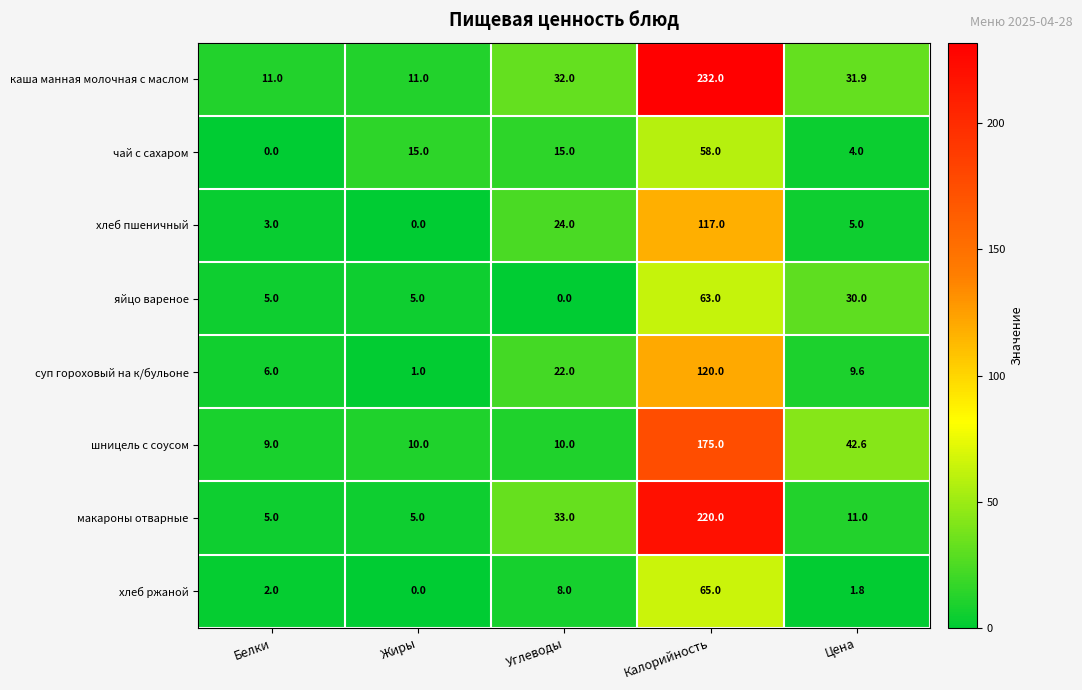

How many categories are shown in the chart?

5